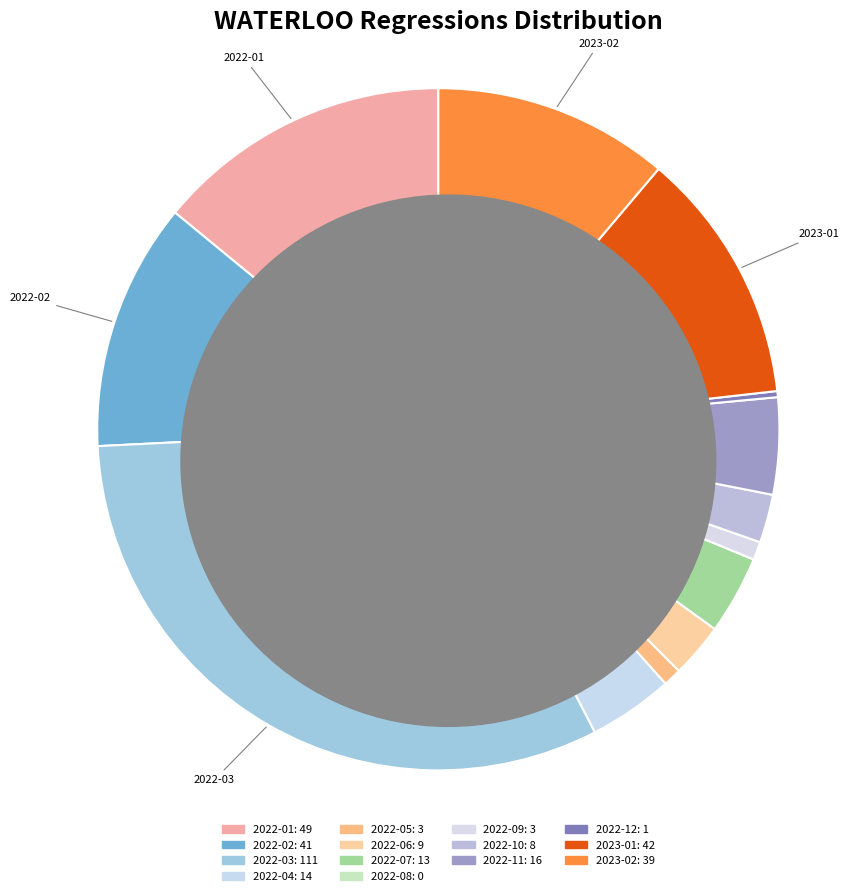

True or false: 2023-02 accounts for 11% of the total.

True